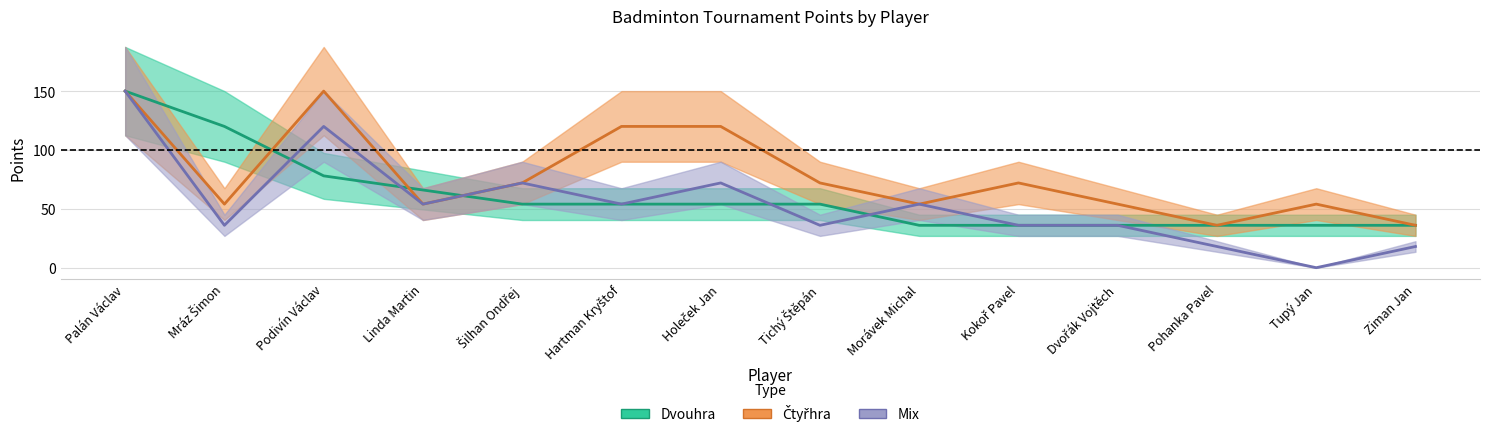

What is the difference between the second highest and second lowest values in the Čtyřhra series?

114